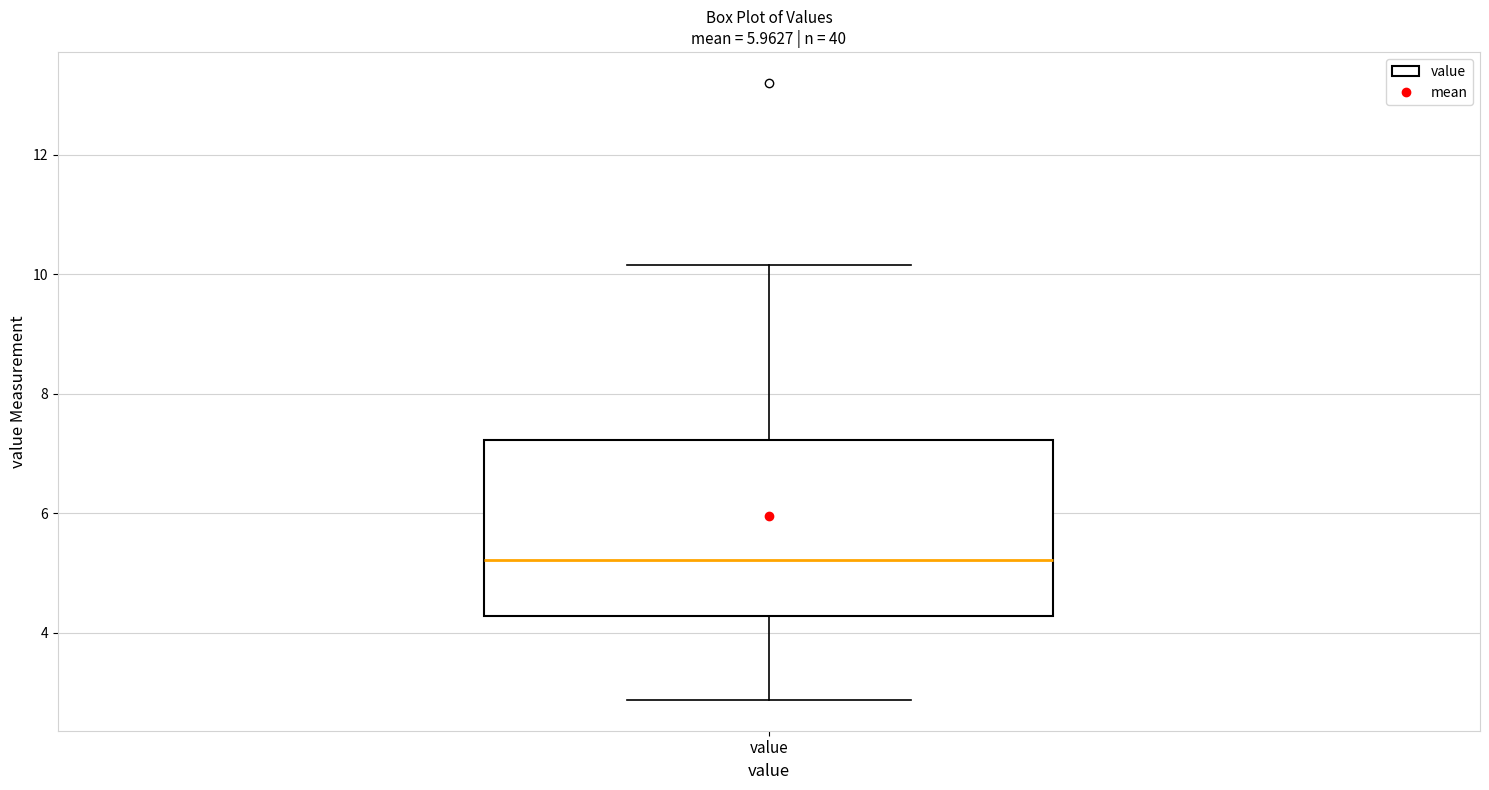

Read this box plot against the y-axis: the position of the median line, the range covered by the box, and the ends of both whiskers. The values are not printed on the chart, so give them approximately, as read against the axis.

median 5.2, box 4.2 to 7.2, whiskers 2.8 to 10.2